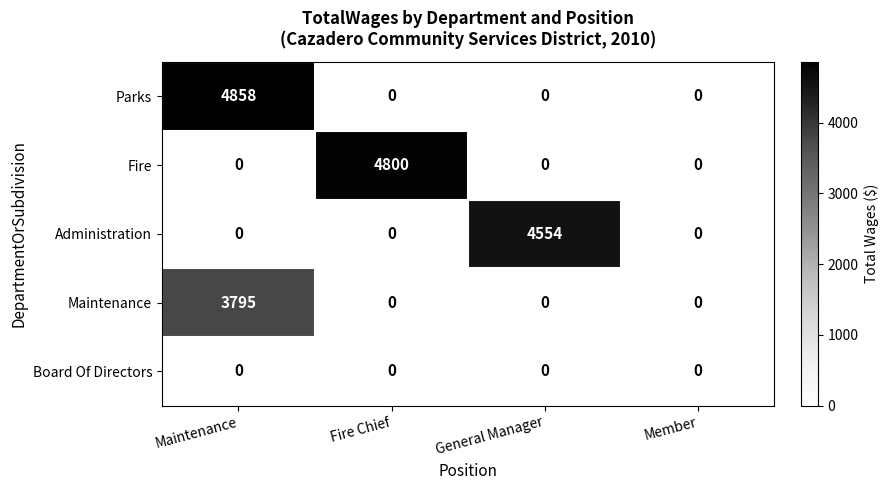

What is the highest value of the Fire series?

4800